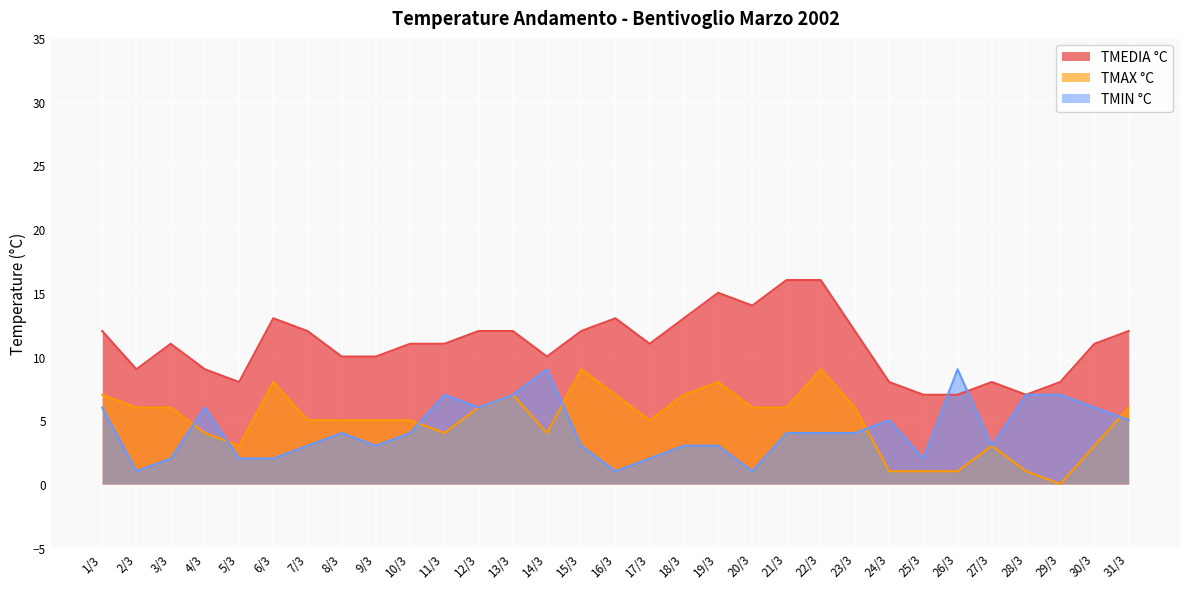

Between 1/3 and 28/3, which series saw the biggest shift?

TMAX °C